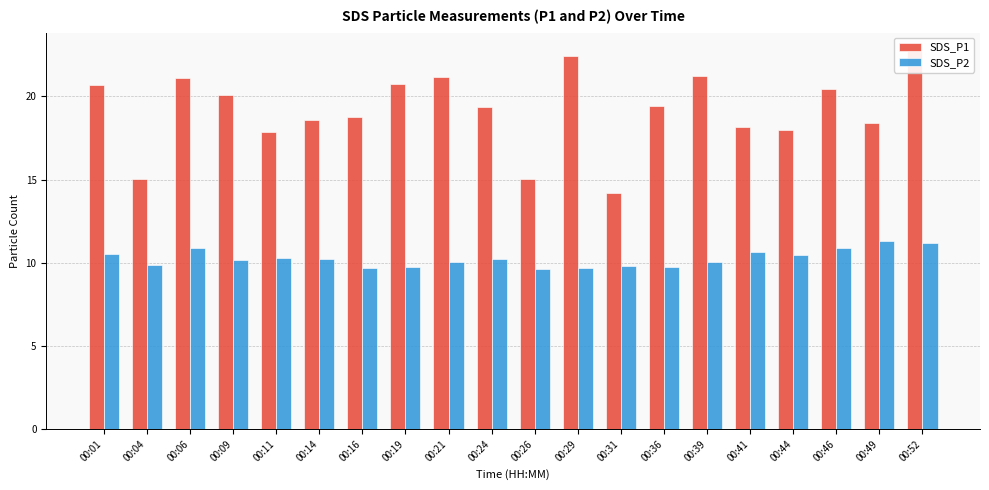

What is the maximum value for SDS_P1?

22.7